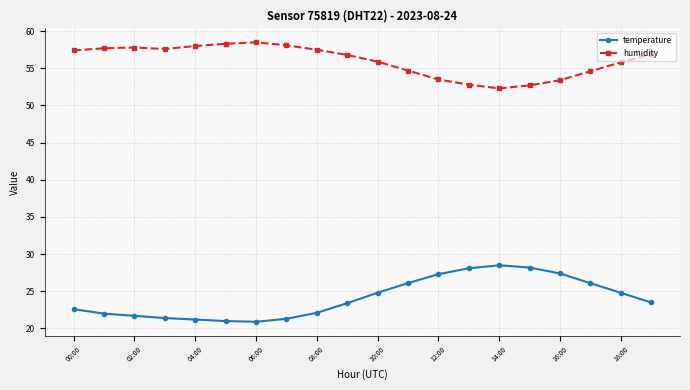

What is the average value of the humidity series?

56.0